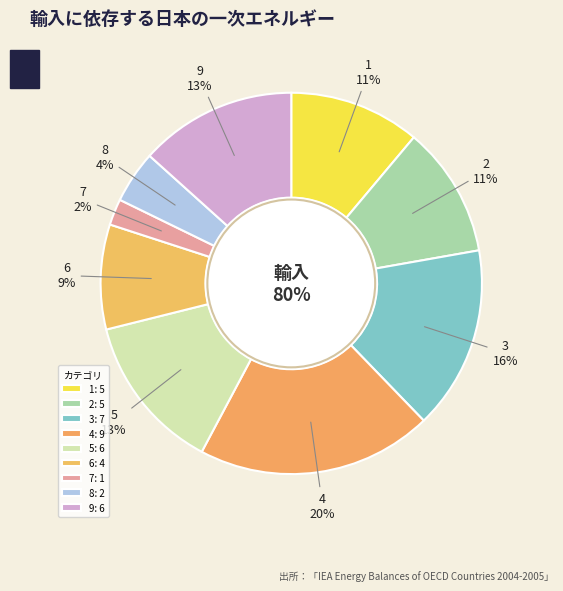

Is there a majority slice in this chart?

No